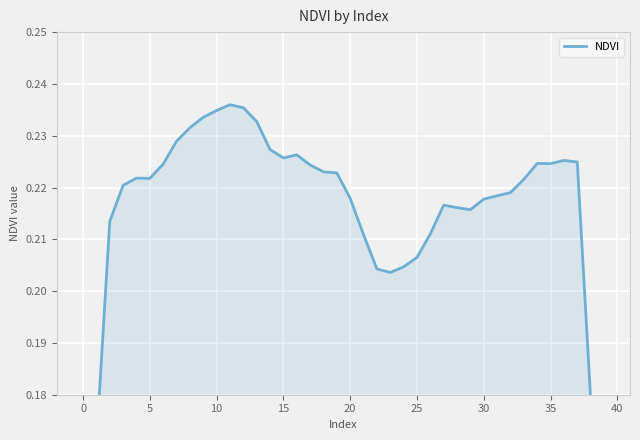

What is the label of the 15th point from the left?

14